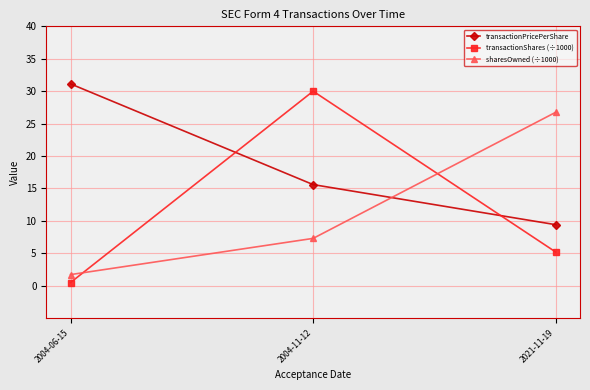

Reading left to right, transcribe all the data shown in this chart.

transactionPricePerShare: 31.1	15.6	9.4
transactionShares (÷1000): 0.5	30.0	5.2
sharesOwned (÷1000): 1.7	7.3	26.8